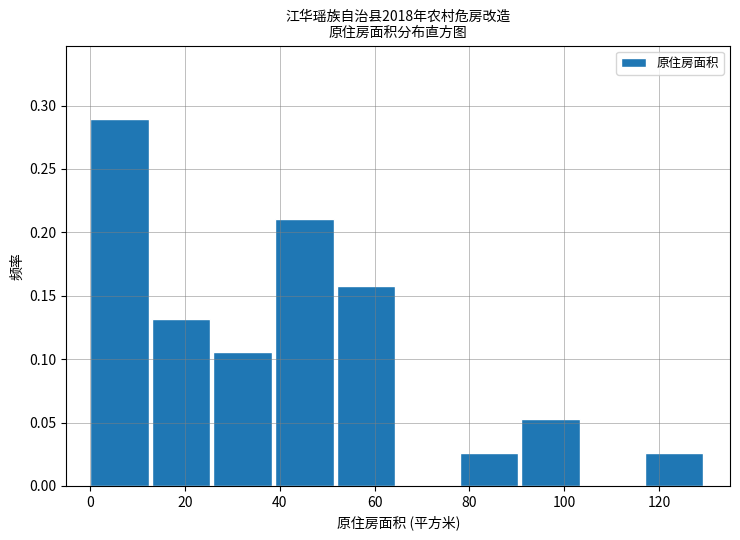

Reading left to right, transcribe this chart: for each bar, give the range it covers on the x-axis and its height. Neither the bar edges nor the heights are printed on the chart, so give them approximately, as read against the axes.

0 to 13: 0.290
13 to 26: 0.130
26 to 39: 0.105
39 to 52: 0.210
52 to 65: 0.160
65 to 78: 0
78 to 91: 0.025
91 to 104: 0.055
104 to 117: 0
117 to 130: 0.025